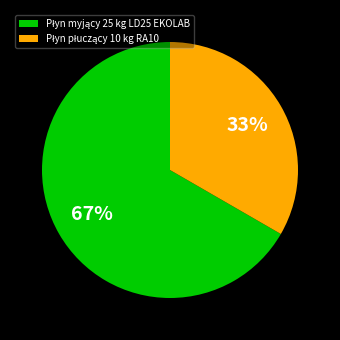

Does any single category account for the majority?

Yes